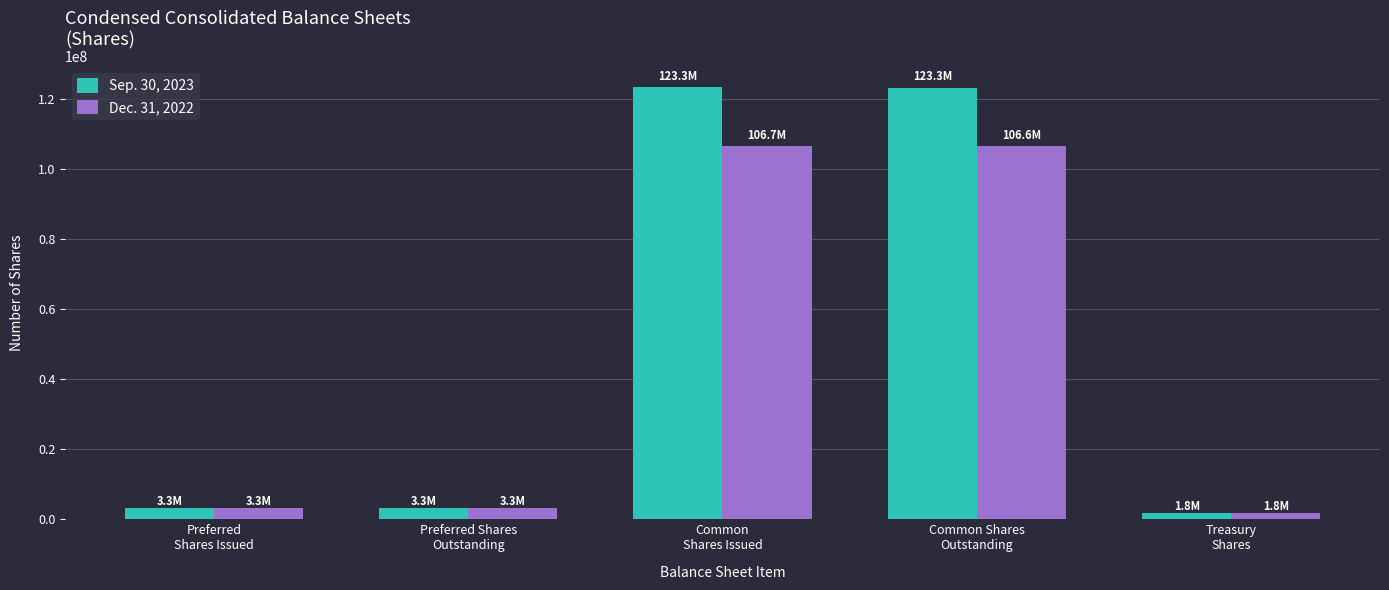

What are all the series names shown in the legend?

Sep. 30, 2023, Dec. 31, 2022